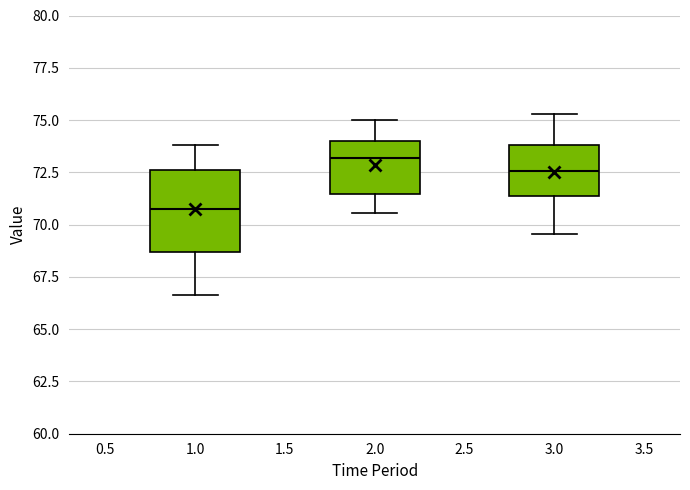

Comparing the boxes themselves (not the whiskers), which one is the tallest?

1.0